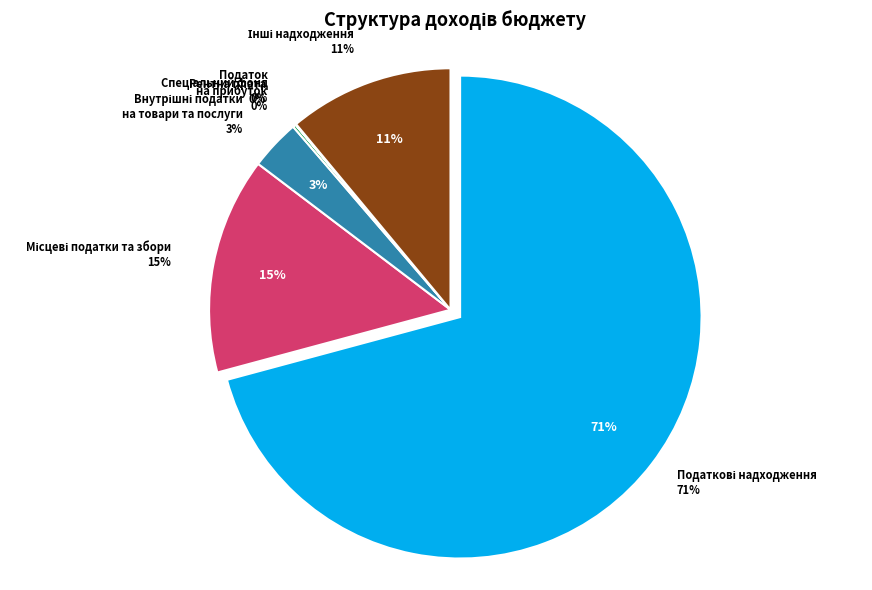

Is Рентна плата the majority of the pie?

No